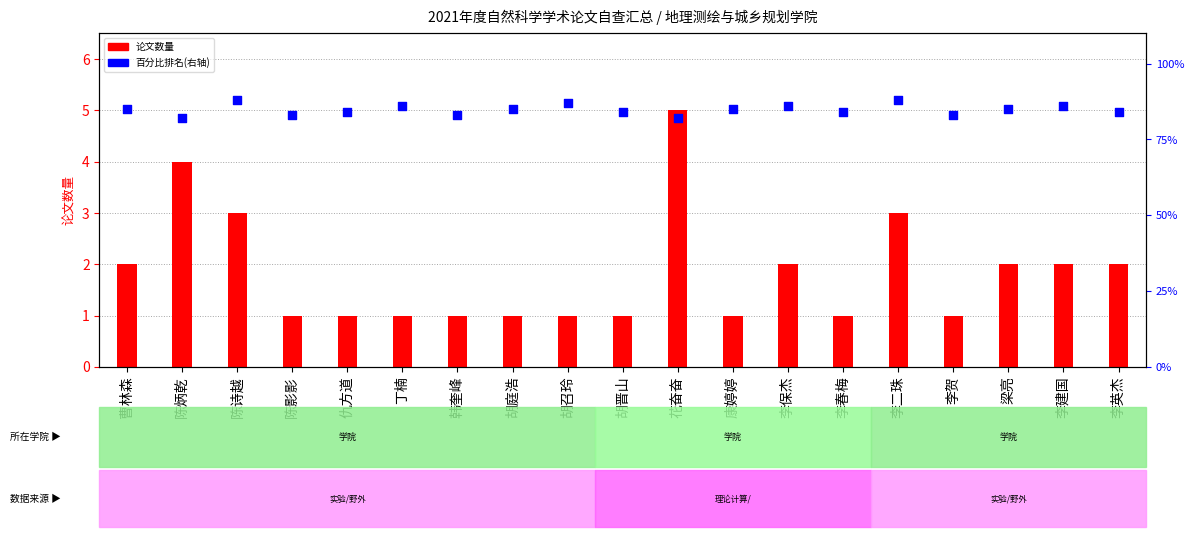

Which series contains the lowest Y value?

百分比排名